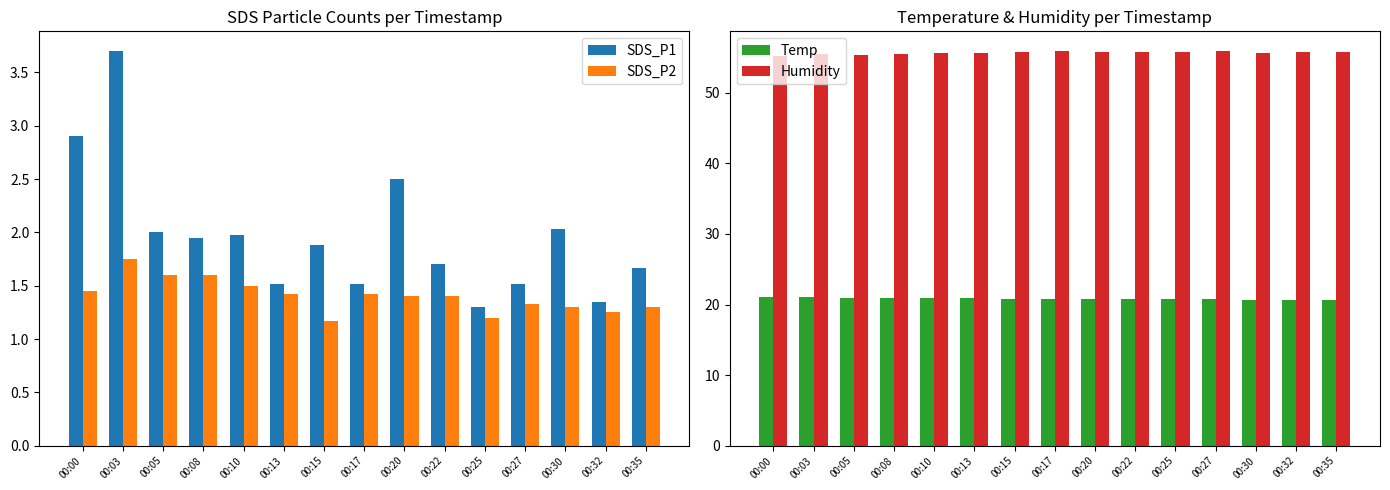

List the series in order of their peak value, highest first.

Humidity, Temp, SDS_P1, SDS_P2